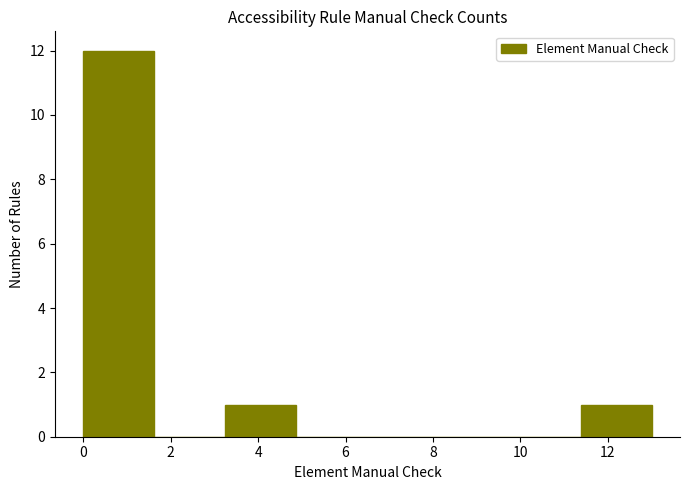

Reading left to right, list every bar in this chart as the range it spans on the x-axis followed by its height. Neither the bar edges nor the heights are printed on the chart, so give them approximately, as read against the axes.

0.0 to 1.6: 12
1.6 to 3.2: 0
3.2 to 4.8: 1
4.8 to 6.6: 0
6.6 to 8.2: 0
8.2 to 9.8: 0
9.8 to 11.4: 0
11.4 to 13.0: 1